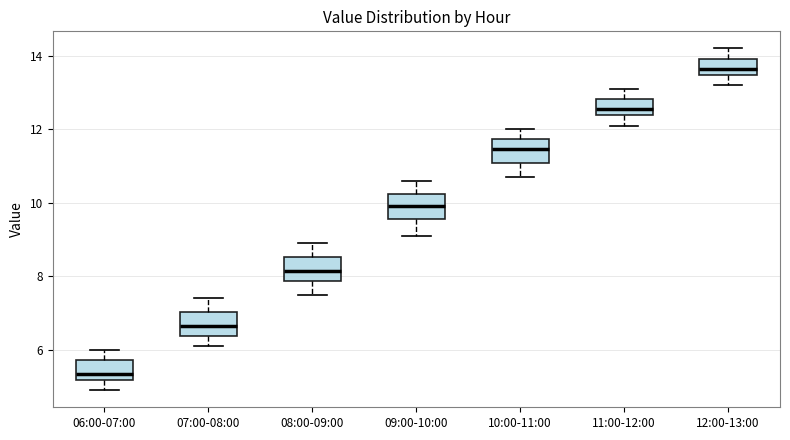

Which box has the lowest median line?

06:00-07:00